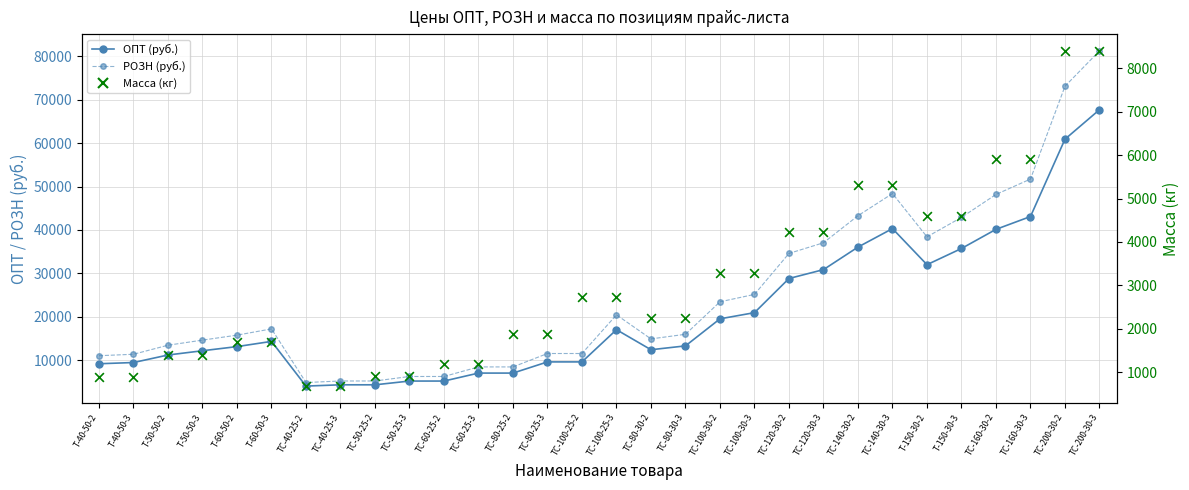

What are all the series names shown in the legend?

ОПТ (руб.), РОЗН (руб.), Масса (кг)